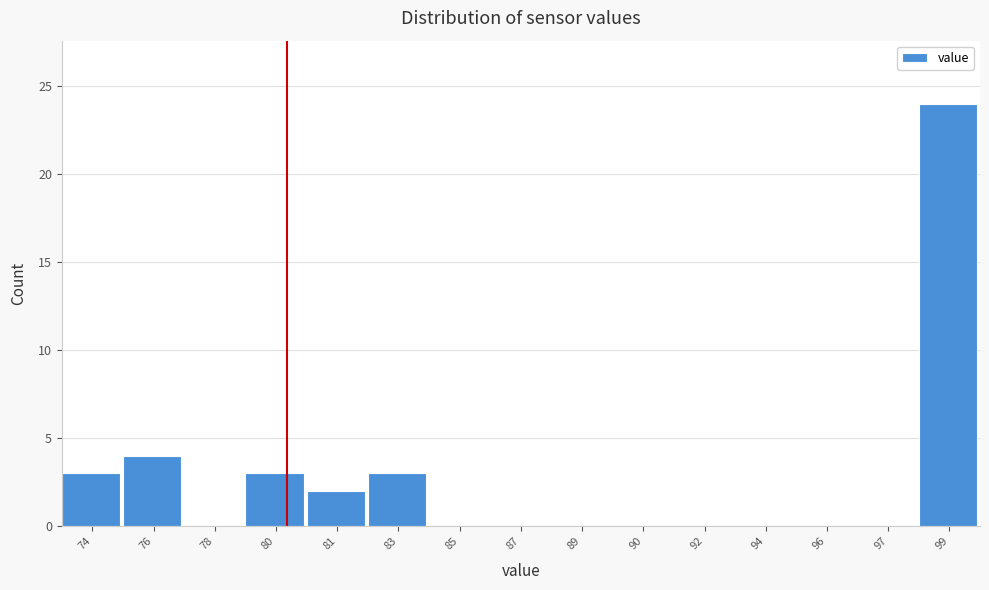

Reading left to right, list all the values displayed in this chart.

74=3	76=4	78=0	80=3	81=2	83=3	85=0	87=0	89=0	90=0	92=0	94=0	96=0	97=0	99=24